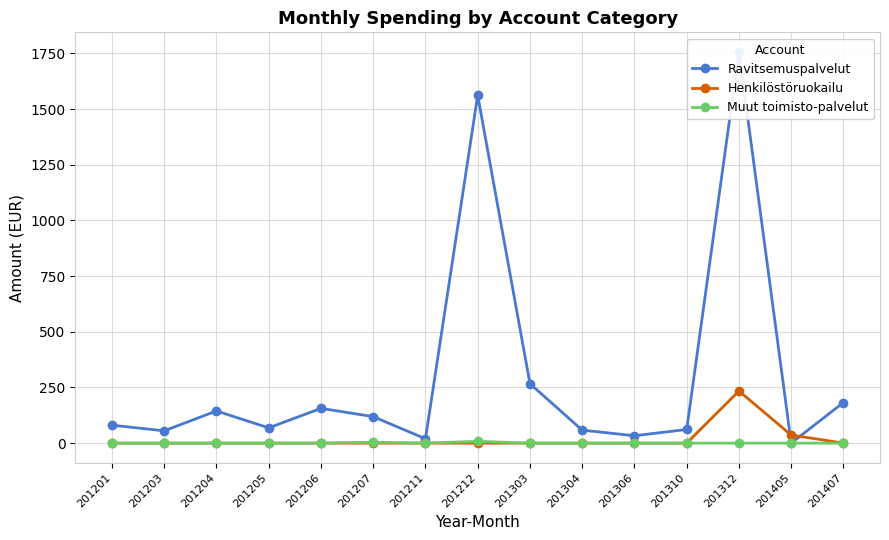

What is the difference between the highest and lowest values at 201312?

1757.2